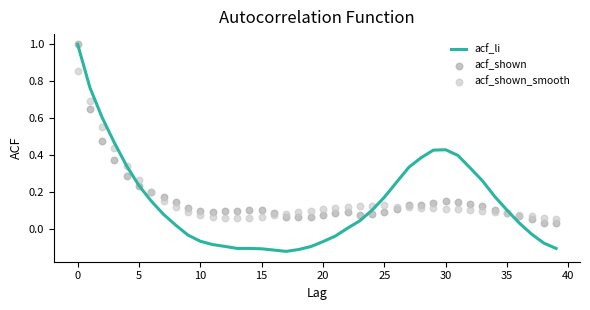

Which series has the largest Y range (max minus min)?

acf_li